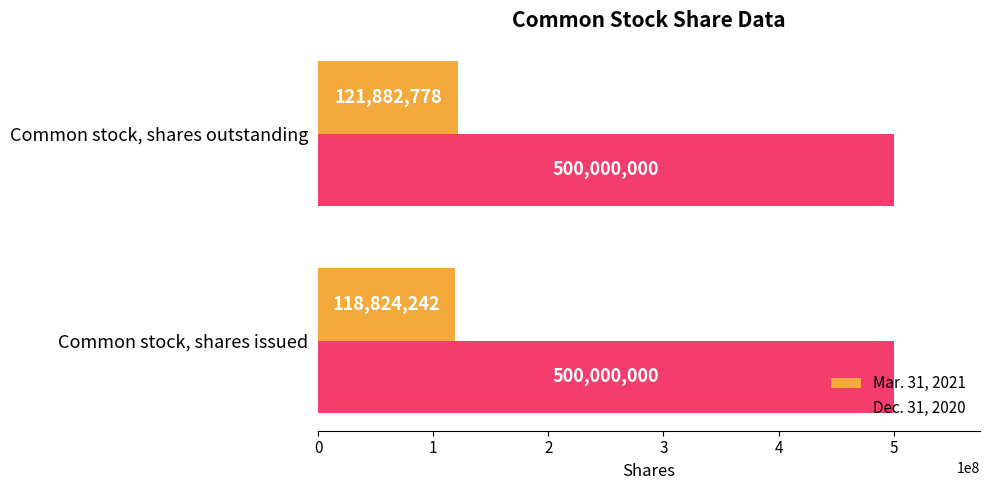

What is the smallest value displayed?

118824242